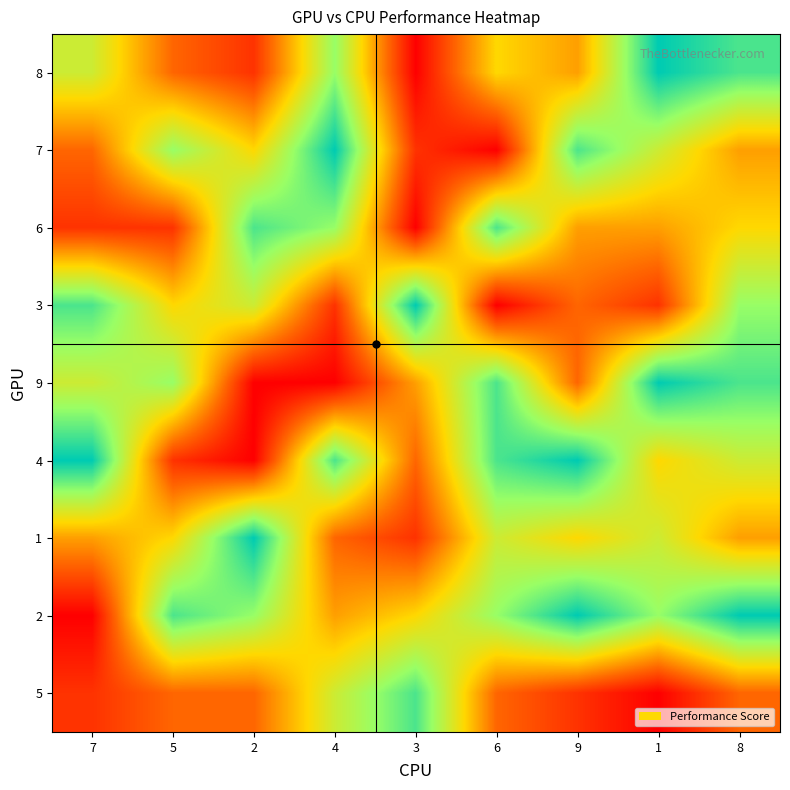

Reading right to left, extract all data points from this chart.

8: 8=8	1=9	9=4	6=5	3=1	4=7	2=2	5=3	7=6
7: 8=4	1=6	9=8	6=1	3=2	4=9	2=5	5=7	7=3
6: 8=5	1=4	9=4	6=8	3=1	4=7	2=8	5=2	7=2
3: 8=7	1=2	9=3	6=1	3=9	4=2	2=6	5=5	7=8
9: 8=8	1=9	9=3	6=8	3=4	4=1	2=1	5=7	7=6
4: 8=6	1=5	9=9	6=8	3=3	4=8	2=1	5=2	7=9
1: 8=4	1=6	9=5	6=6	3=2	4=3	2=9	5=5	7=4
2: 8=9	1=7	9=9	6=7	3=5	4=4	2=7	5=8	7=1
5: 8=3	1=1	9=2	6=3	3=8	4=6	2=3	5=3	7=2